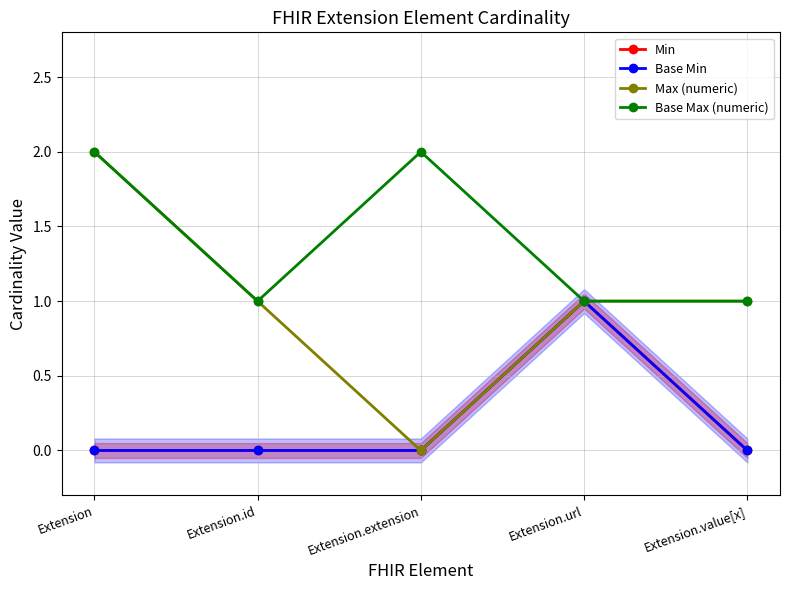

Reading left to right, what are all the values shown in this chart?

Min: Extension=0	Extension.id=0	Extension.extension=0	Extension.url=1	Extension.value[x]=0
Base Min: Extension=0	Extension.id=0	Extension.extension=0	Extension.url=1	Extension.value[x]=0
Max (numeric): Extension=2	Extension.id=1	Extension.extension=0	Extension.url=1	Extension.value[x]=1
Base Max (numeric): Extension=2	Extension.id=1	Extension.extension=2	Extension.url=1	Extension.value[x]=1